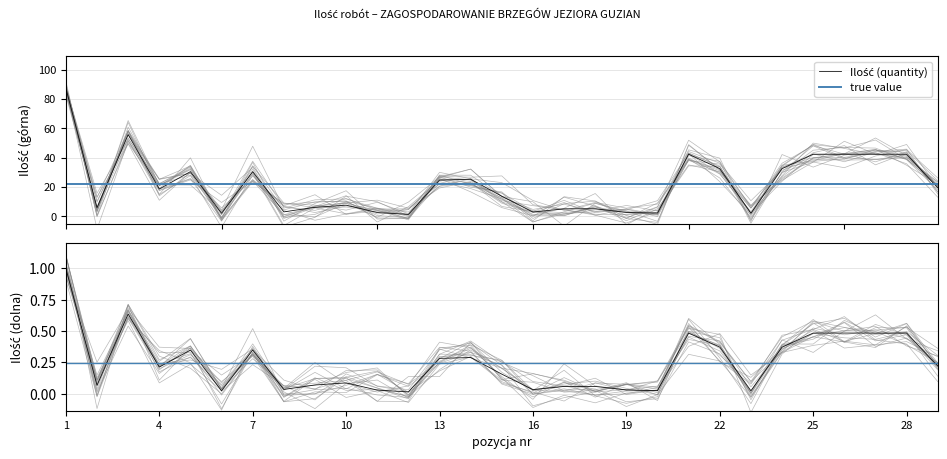

How many points are lower than both their immediate neighbors (excluding endpoints)?

8